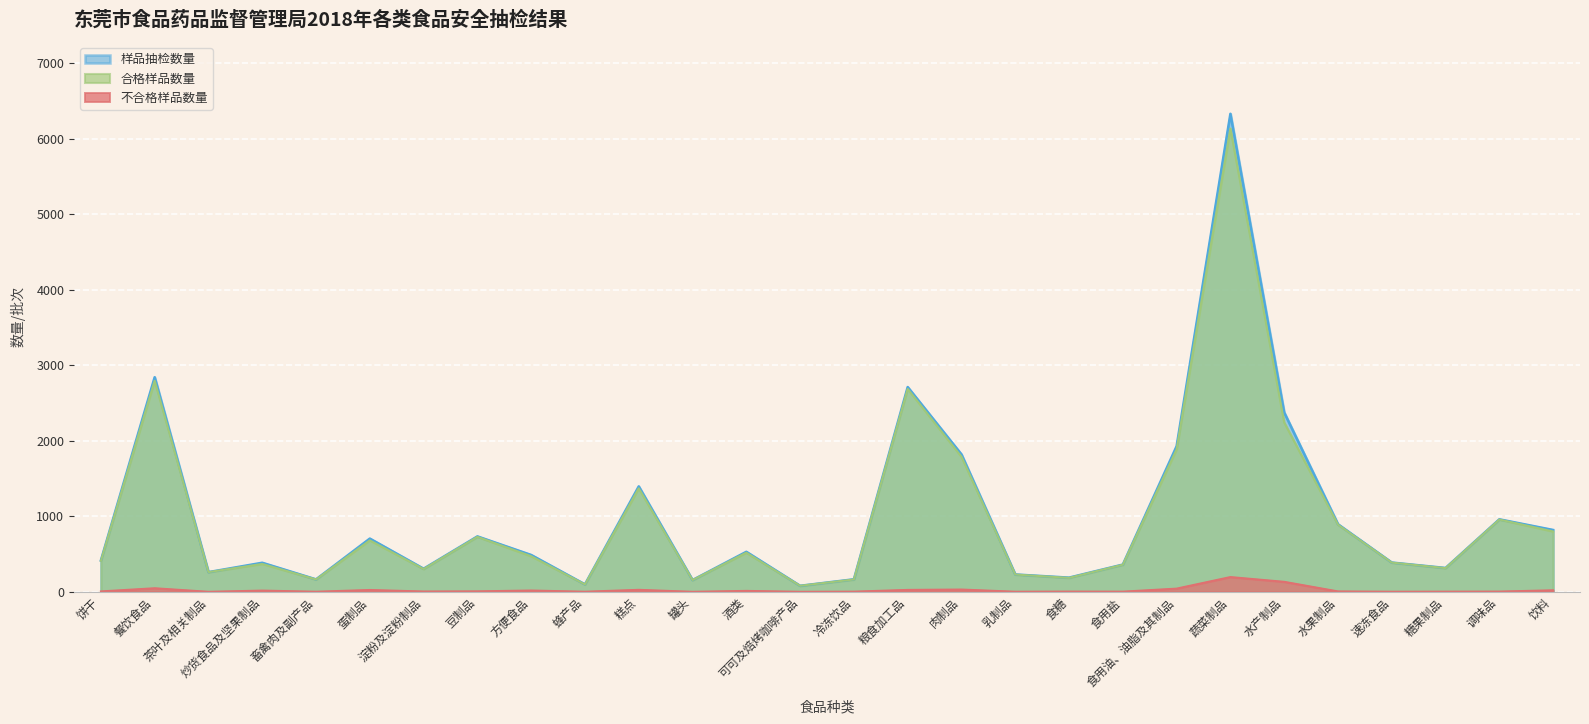

What is the difference between the maximum and minimum values in the 合格样品数量 series?

6054